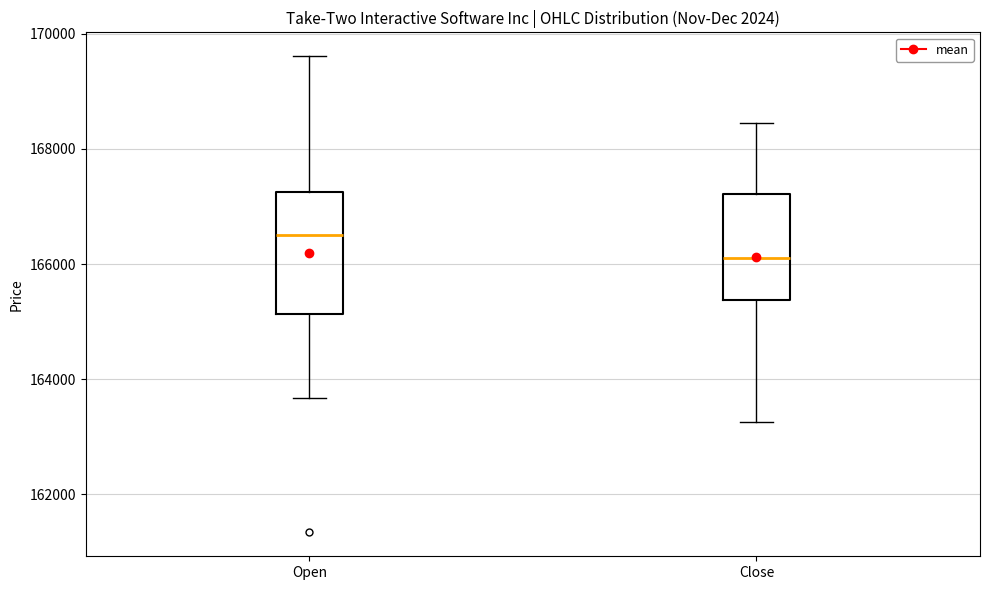

Comparing the boxes themselves (not the whiskers), which one is the tallest?

Open